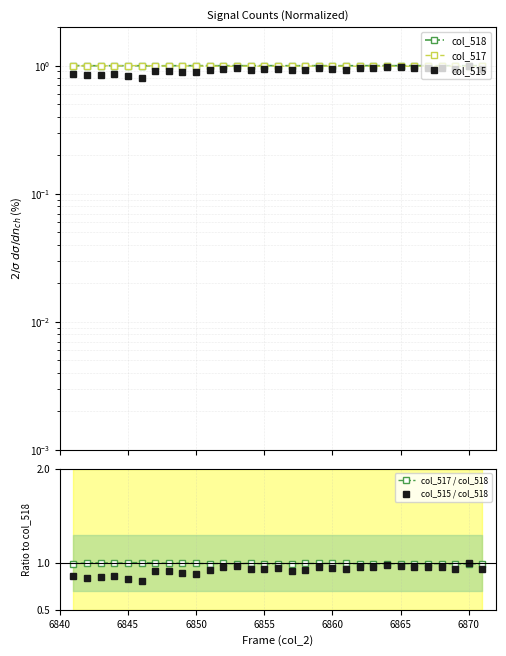

True or false: col_515 / col_518 and col_517 / col_518 cross at least once.

True